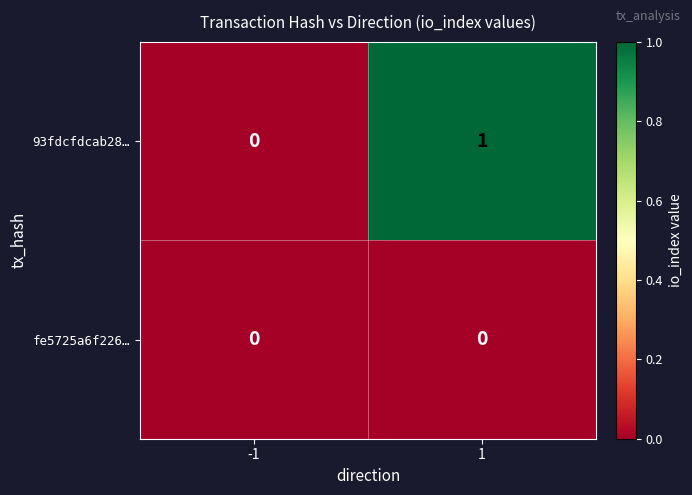

Which series has the largest total across all categories?

93fdcfdcab28…